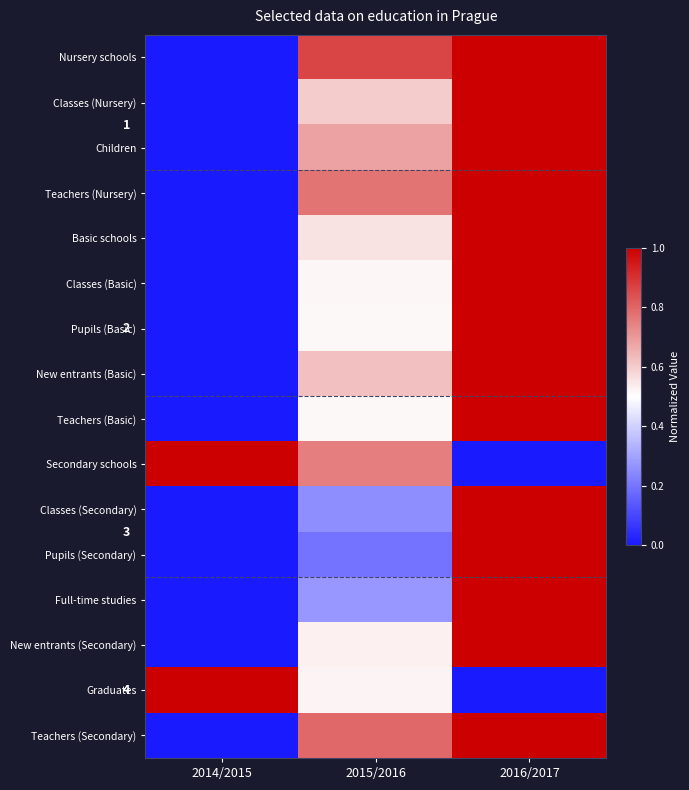

Rank the series by their maximum value, from highest to lowest.

Nursery schools, Classes (Nursery), Children, Teachers (Nursery), Basic schools, Classes (Basic), Pupils (Basic), New entrants (Basic), Teachers (Basic), Secondary schools, Classes (Secondary), Pupils (Secondary), Full-time studies, New entrants (Secondary), Graduates, Teachers (Secondary)